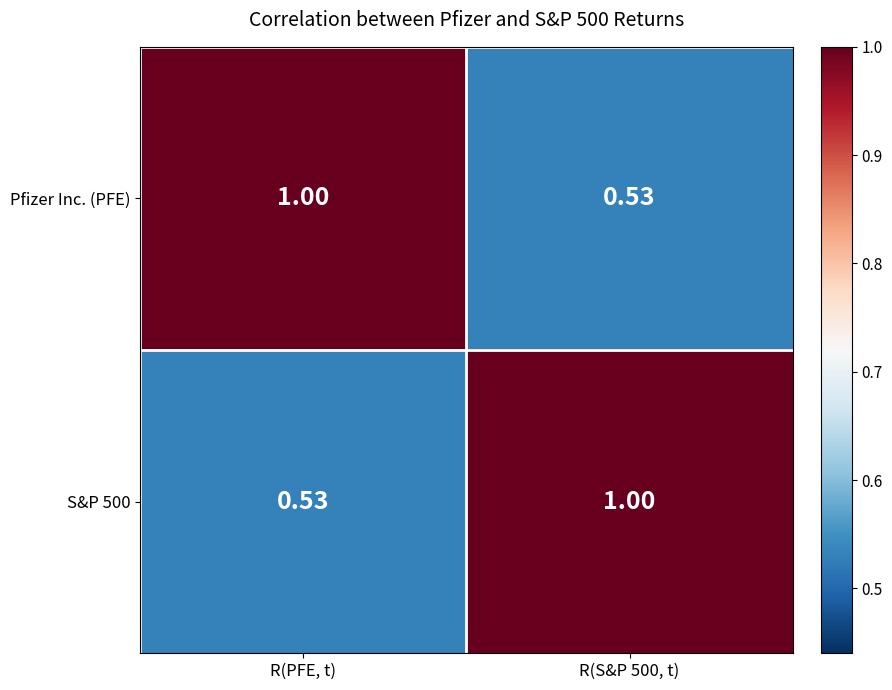

Which category has the lowest value in the S&P 500 series?

R(PFE, t)